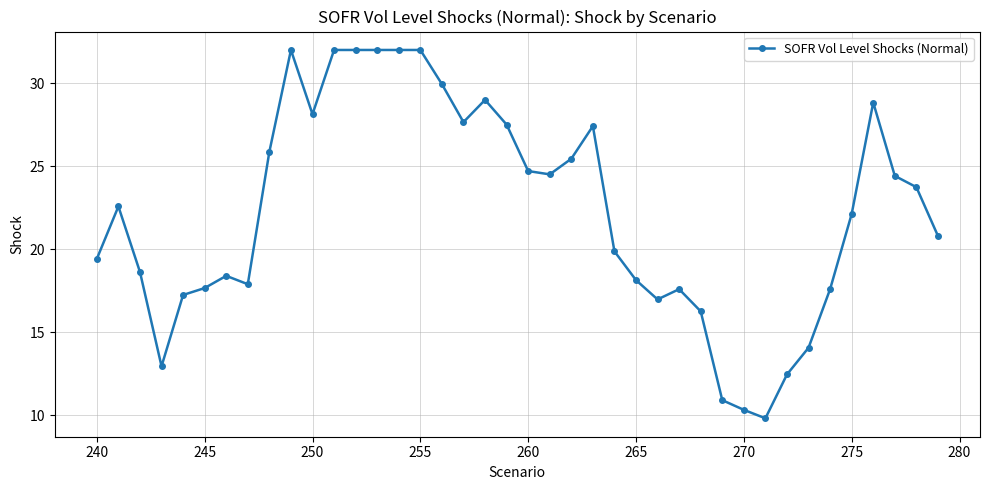

True or false: there are more than 2 points higher than both neighbors.

True